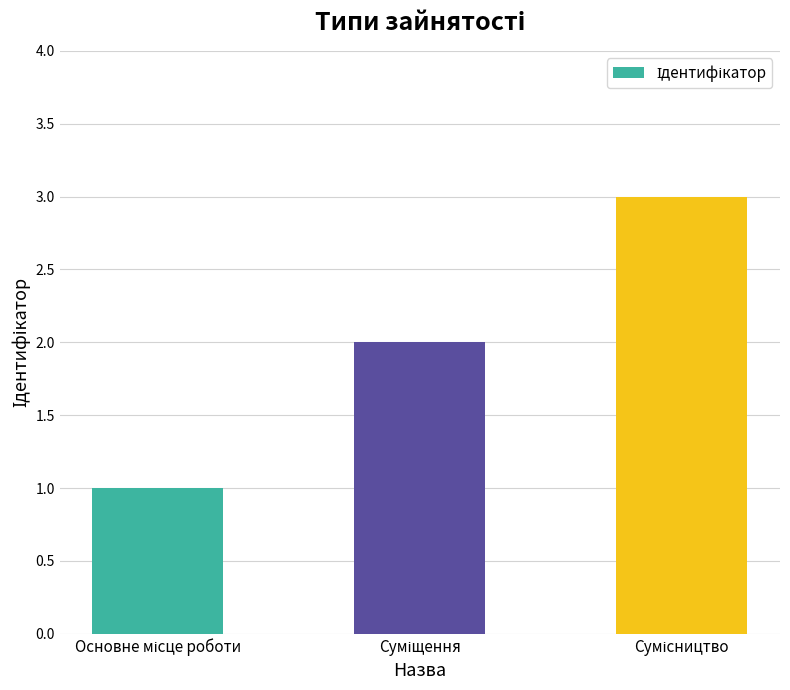

What is the sum of all values?

6